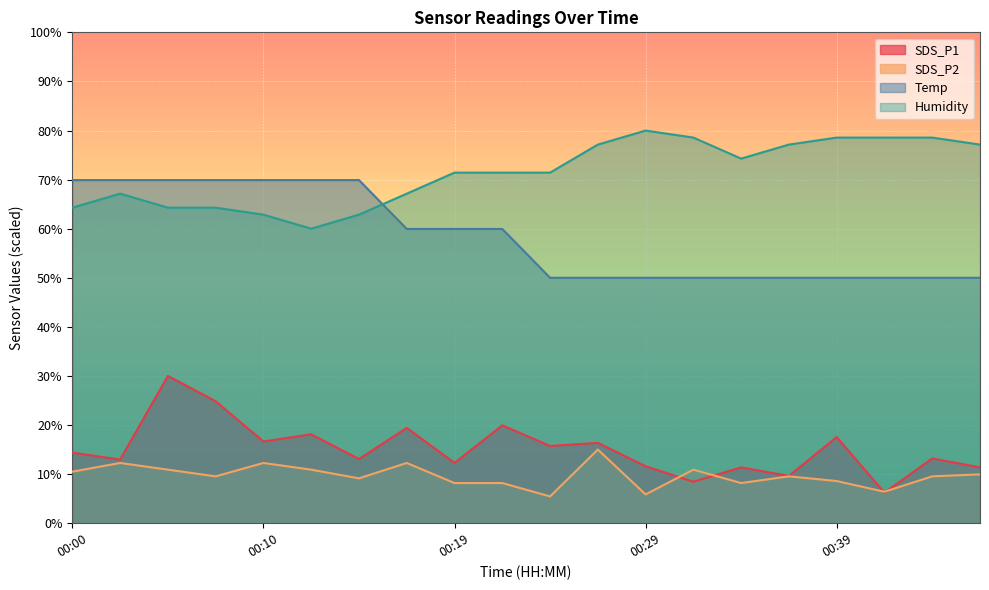

Where is the first local maximum for SDS_P2?

00:02